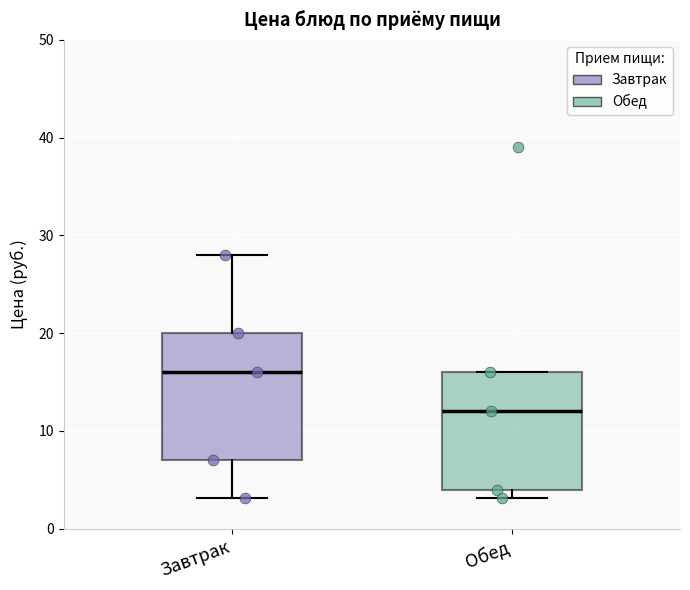

Comparing the boxes themselves (not the whiskers), which one is the tallest?

Завтрак